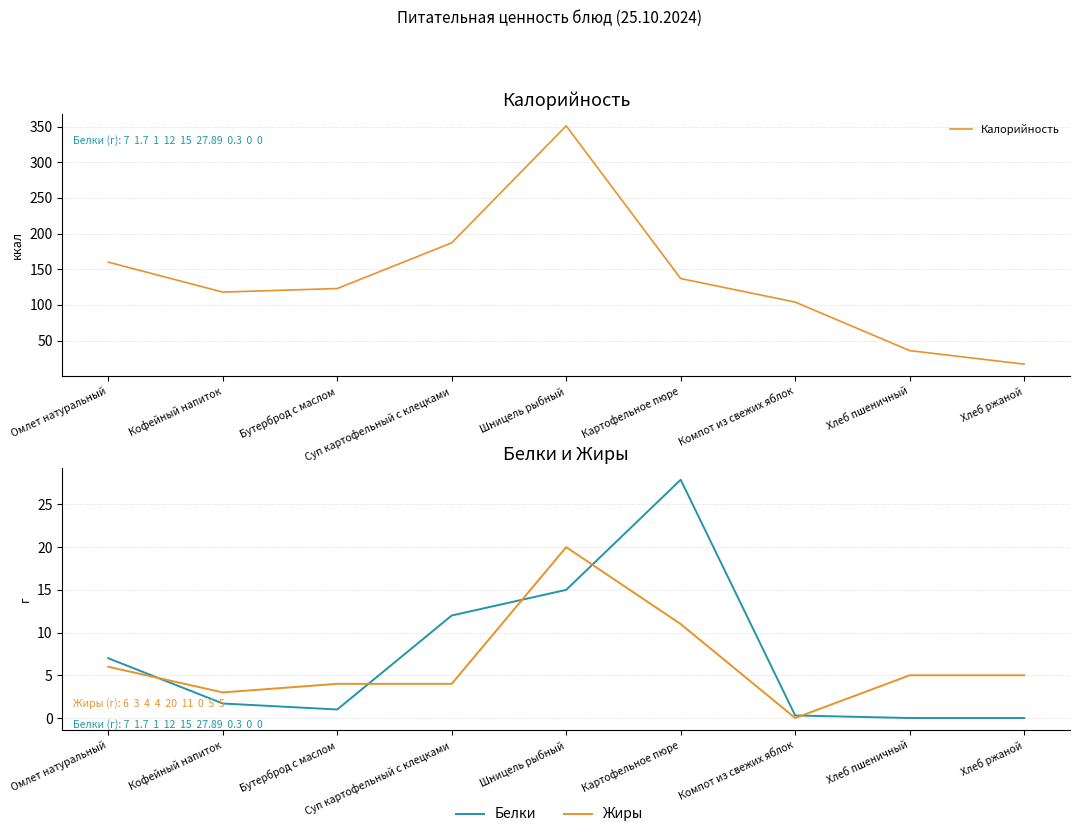

How many times do Жиры and Белки cross each other?

5